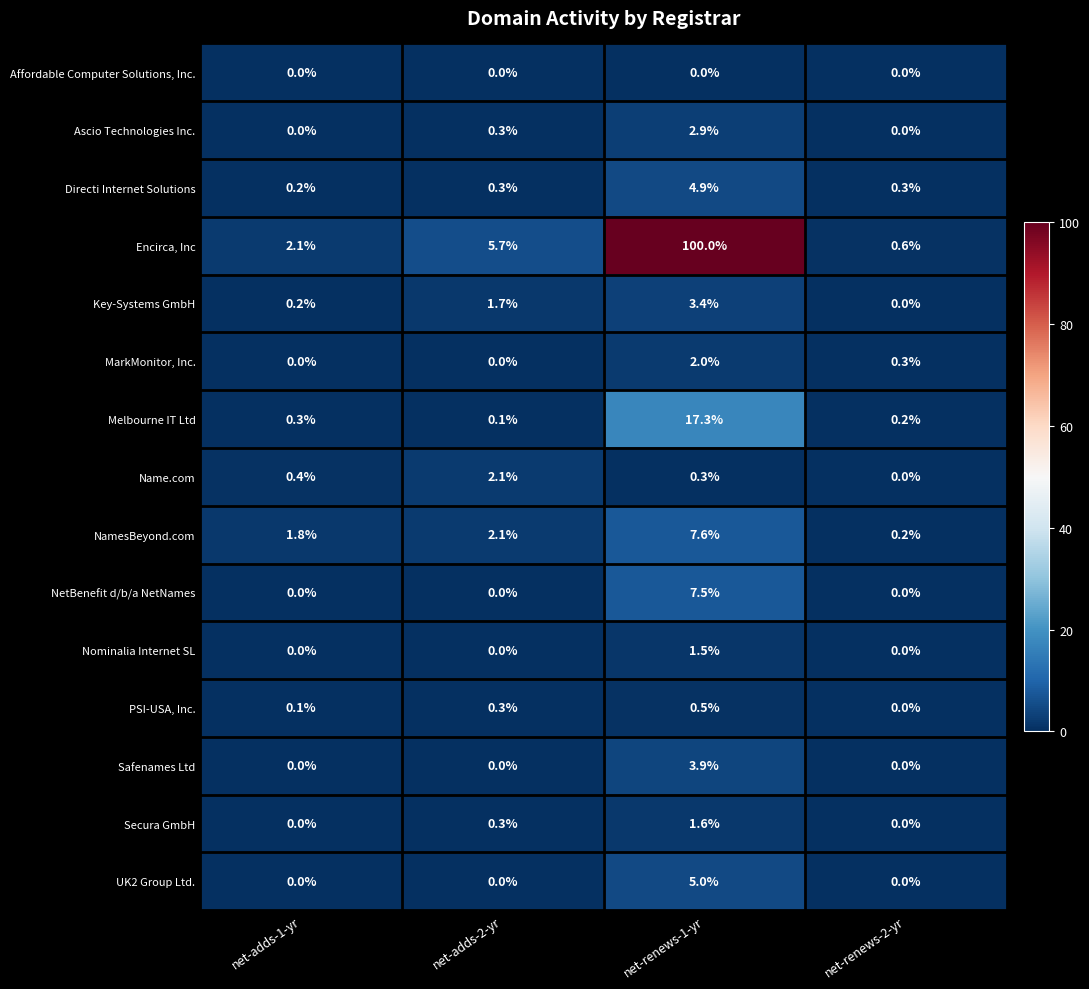

Rank the series by their maximum value, from highest to lowest.

Encirca, Inc, Melbourne IT Ltd, NamesBeyond.com, NetBenefit d/b/a NetNames, UK2 Group Ltd., Directi Internet Solutions, Safenames Ltd, Key-Systems GmbH, Ascio Technologies Inc., Name.com, MarkMonitor, Inc., Secura GmbH, Nominalia Internet SL, PSI-USA, Inc., Affordable Computer Solutions, Inc.